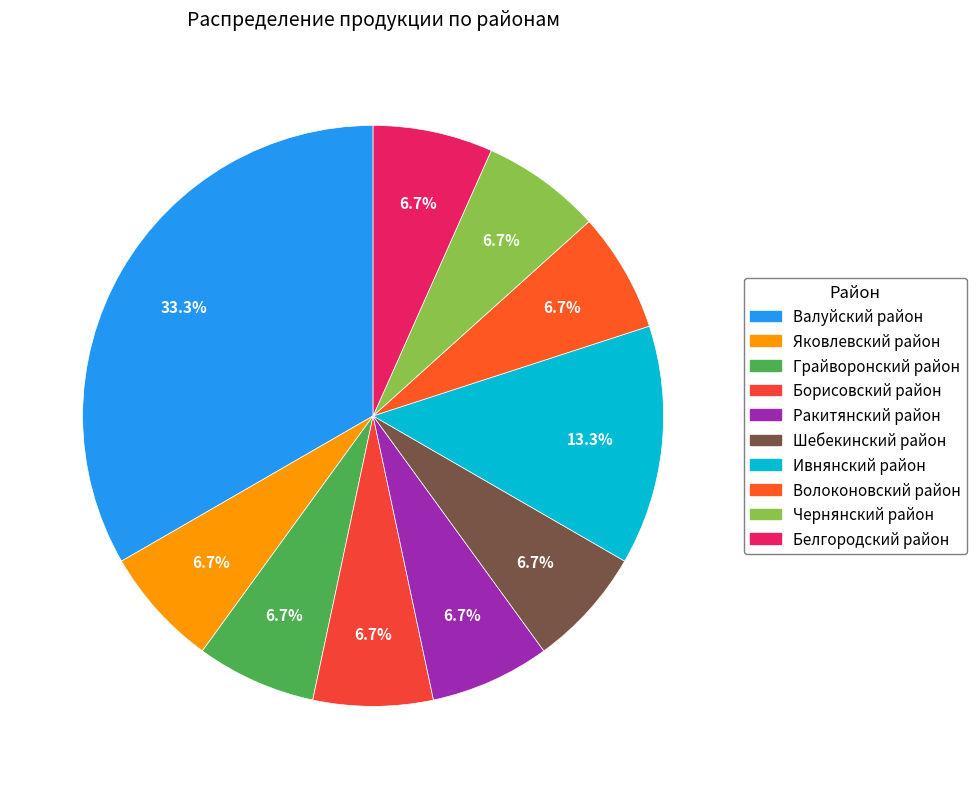

Count the number of slices in the pie.

10